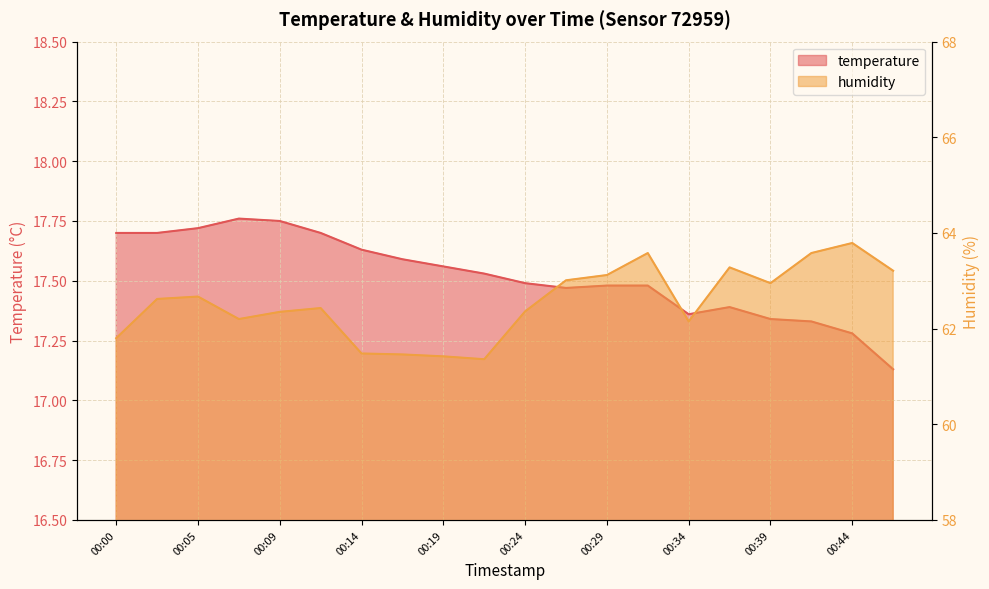

Reading left to right, extract all data points from this chart.

temperature: 00:00=17.7	00:02=17.7	00:05=17.7	00:07=17.8	00:09=17.8	00:12=17.7	00:14=17.6	00:17=17.6	00:19=17.6	00:22=17.5	00:24=17.5	00:27=17.5	00:29=17.5	00:32=17.5	00:34=17.4	00:36=17.4	00:39=17.3	00:41=17.3	00:44=17.3	00:46=17.1
humidity: 00:00=61.8	00:02=62.6	00:05=62.7	00:07=62.2	00:09=62.4	00:12=62.4	00:14=61.5	00:17=61.5	00:19=61.4	00:22=61.4	00:24=62.4	00:27=63.0	00:29=63.1	00:32=63.6	00:34=62.1	00:36=63.3	00:39=63.0	00:41=63.6	00:44=63.8	00:46=63.2